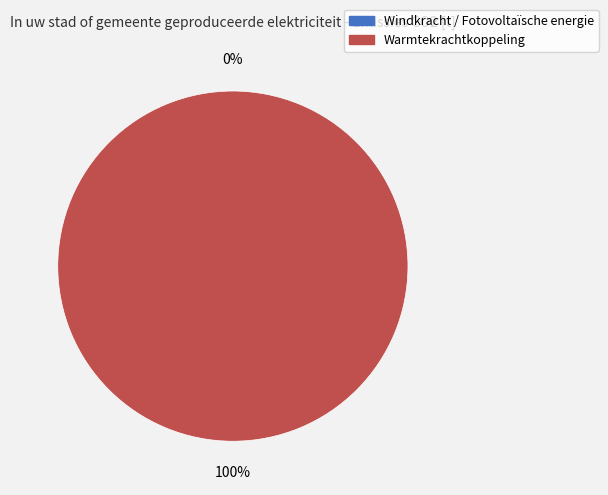

How many segments does this pie chart have?

2